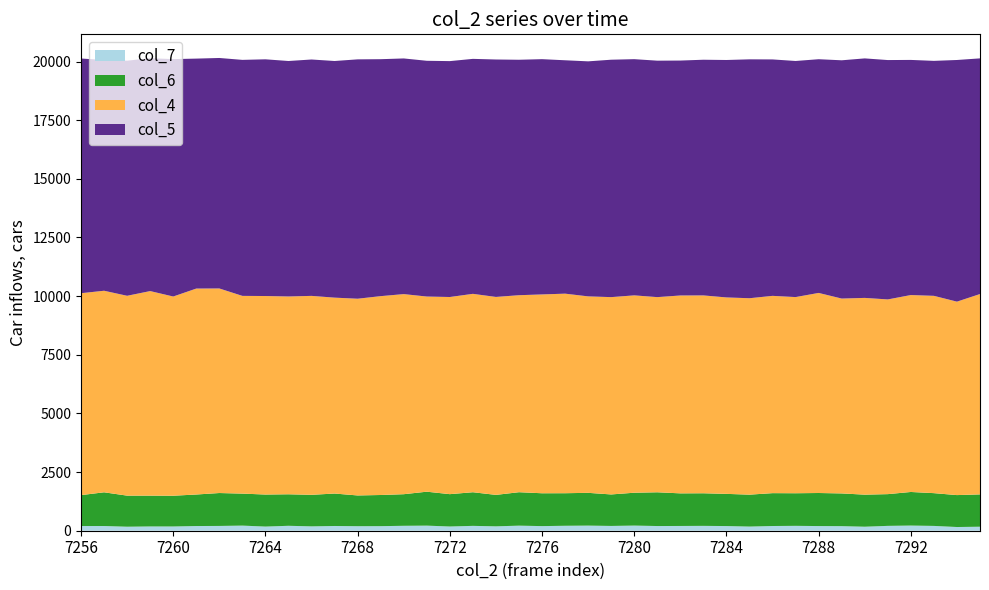

Is it true that col_7 equals 200 at 7256?

True